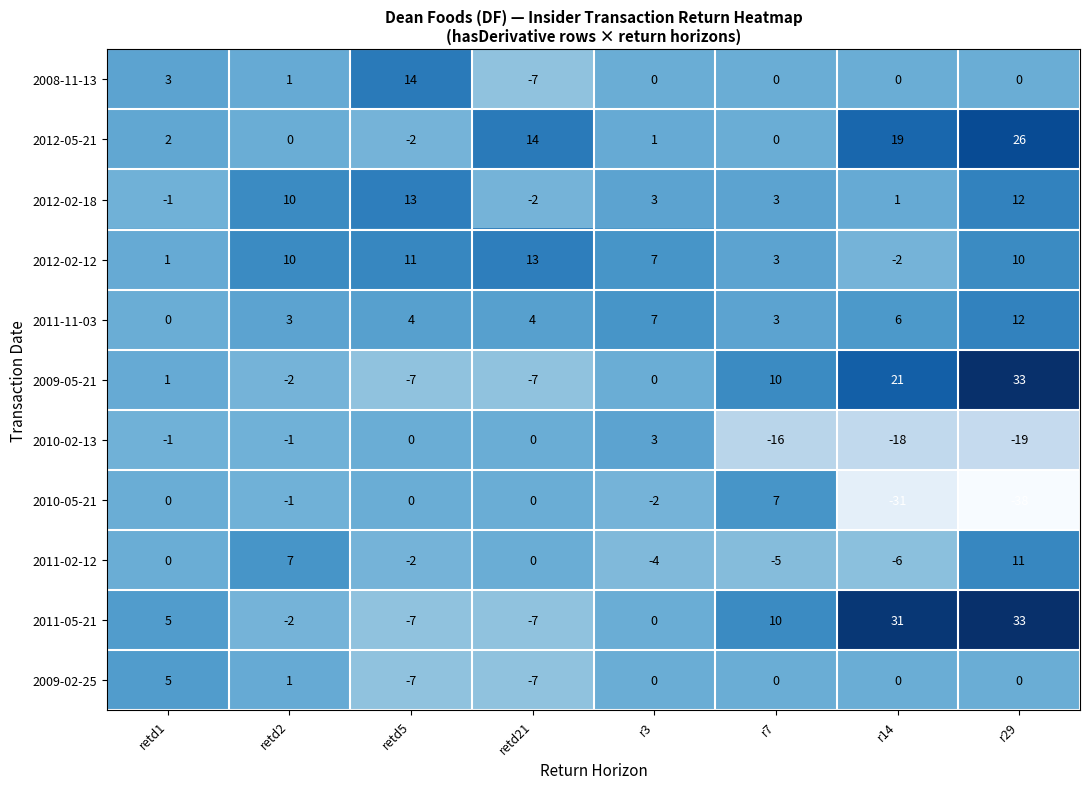

What is the difference between the highest and lowest values at r7?

26